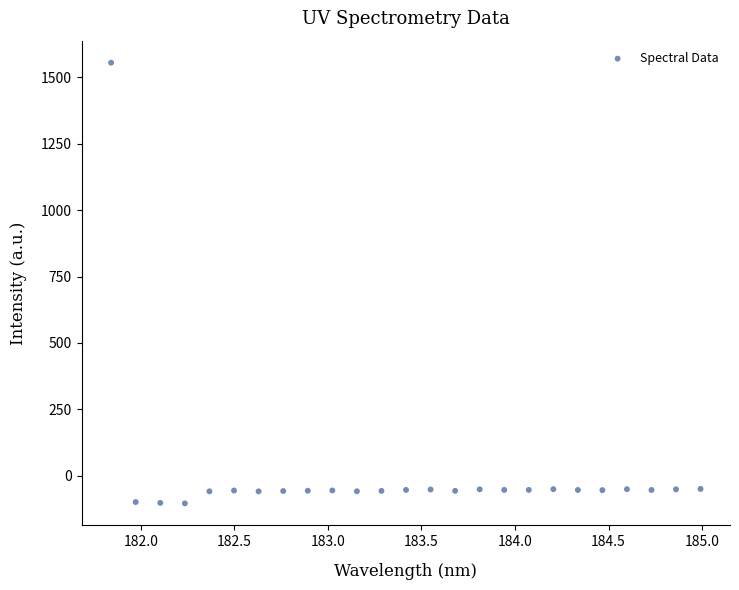

What is the range of X values (max minus min)?

3.1